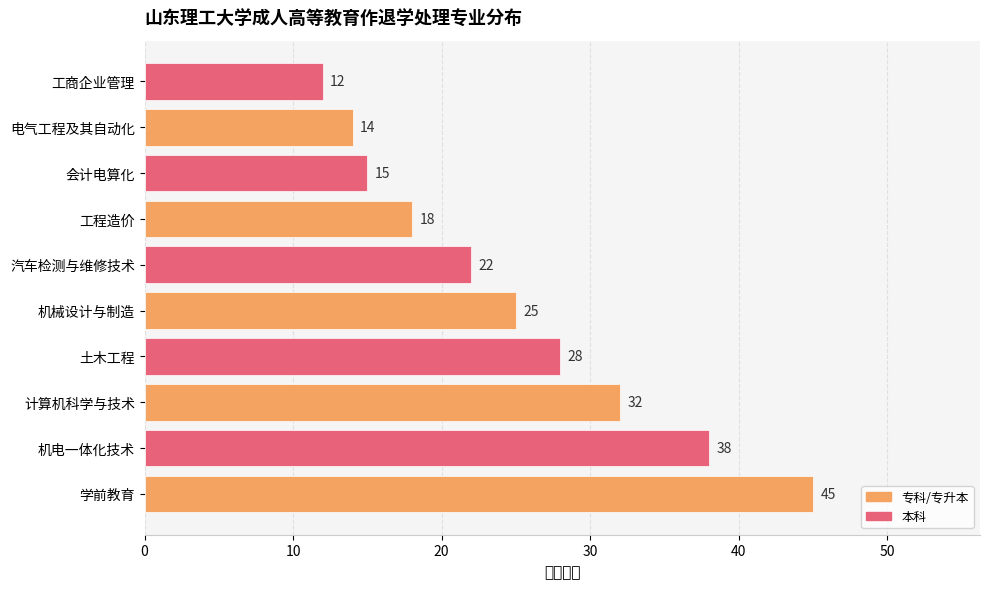

What is the minimum value shown in the chart?

12